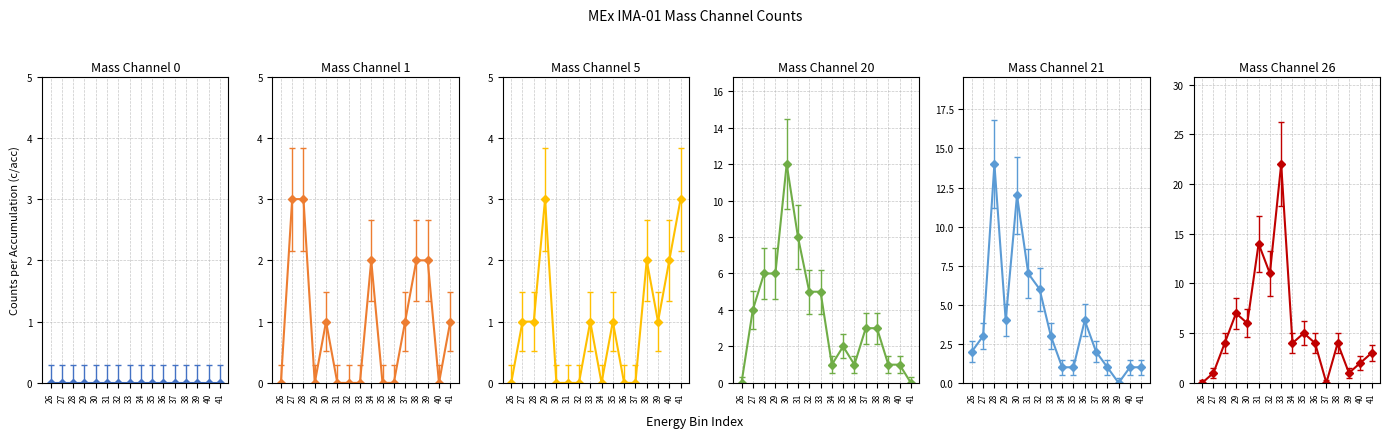

Reading right to left, what are all the values shown in this chart?

Mass Channel 0: 0	0	0	0	0	0	0	0	0	0	0	0	0	0	0	0
Mass Channel 1: 1	0	2	2	1	0	0	2	0	0	0	1	0	3	3	0
Mass Channel 5: 3	2	1	2	0	0	1	0	1	0	0	0	3	1	1	0
Mass Channel 20: 0	1	1	3	3	1	2	1	5	5	8	12	6	6	4	0
Mass Channel 21: 1	1	0	1	2	4	1	1	3	6	7	12	4	14	3	2
Mass Channel 26: 3	2	1	4	0	4	5	4	22	11	14	6	7	4	1	0